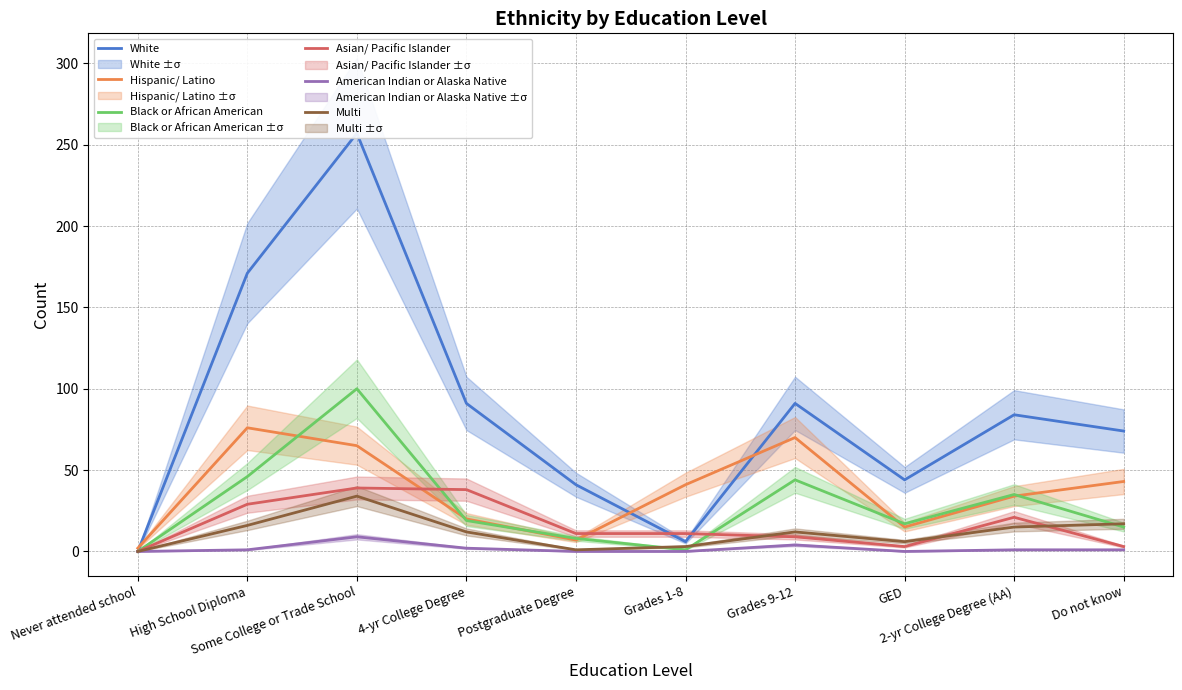

What is the label of the 10th point from the left?

Do not know